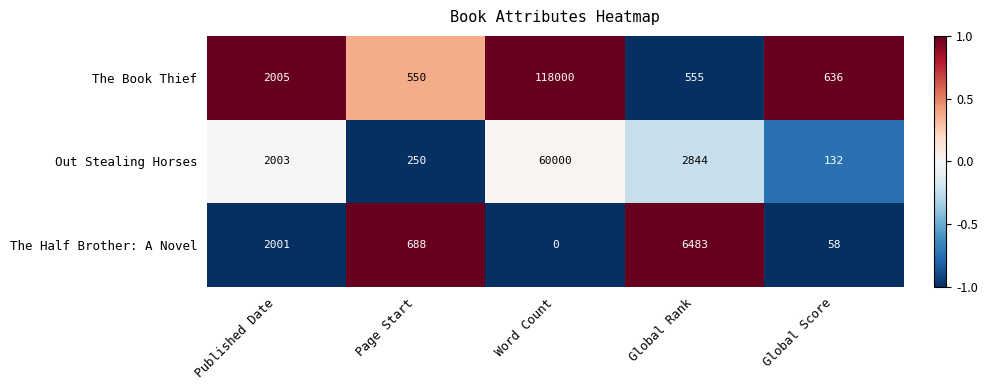

Which series has the largest total across all categories?

The Book Thief